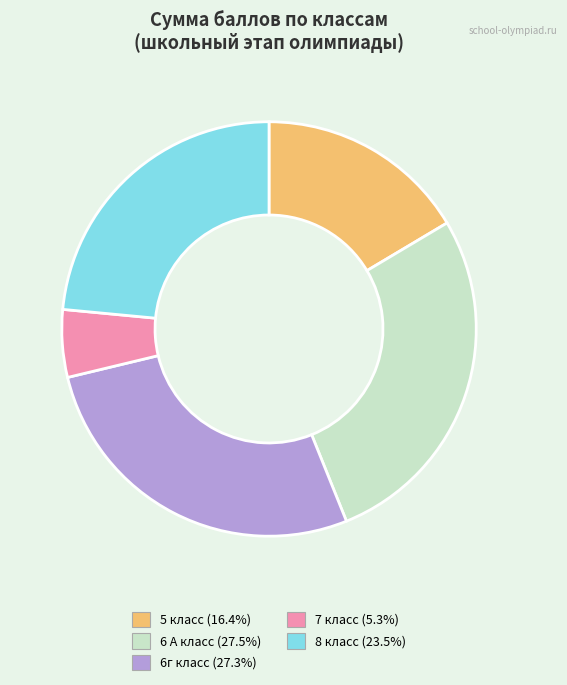

Is there a majority slice in this chart?

No